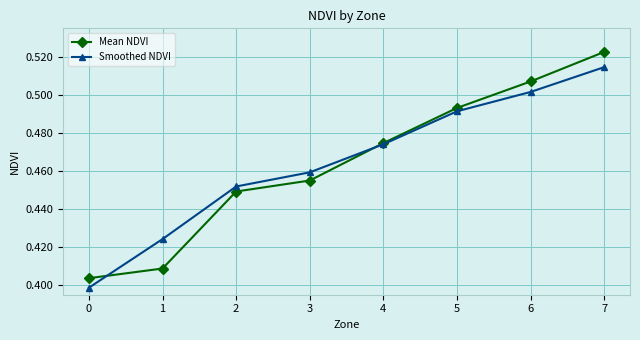

Count the Mean NDVI values in the range 0 to 1.

8